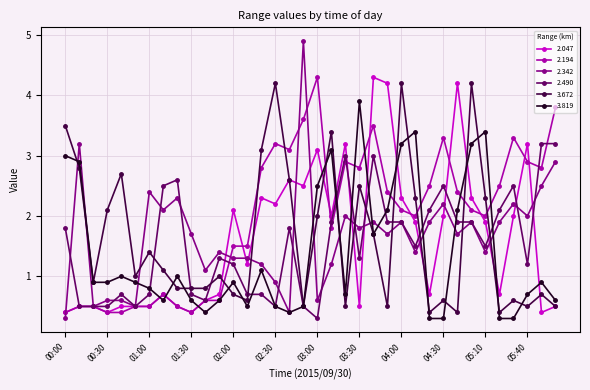

Which series has the largest total across all categories?

2.194